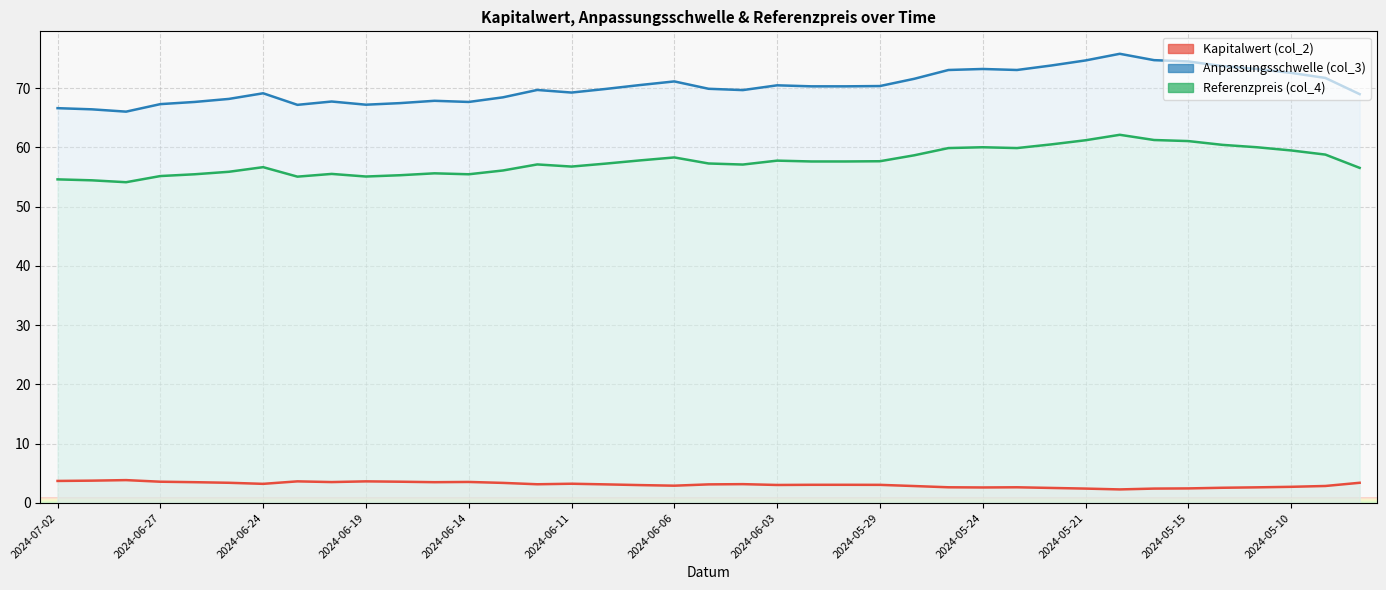

Where is Anpassungsschwelle (col_3) nearest to the value 70?

2024-06-05